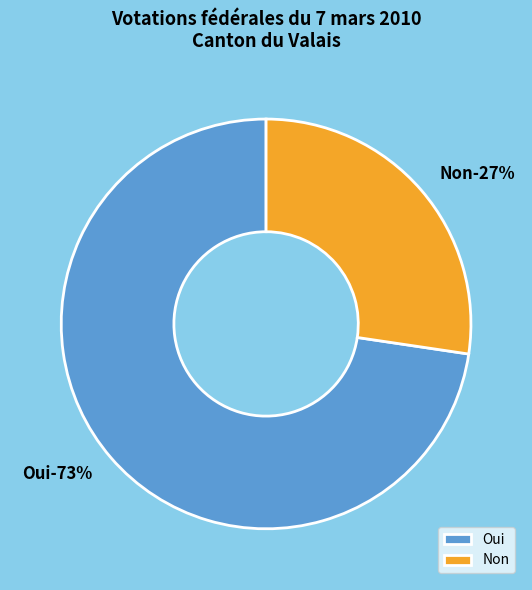

Is the sum of Non and Oui greater than half?

Yes